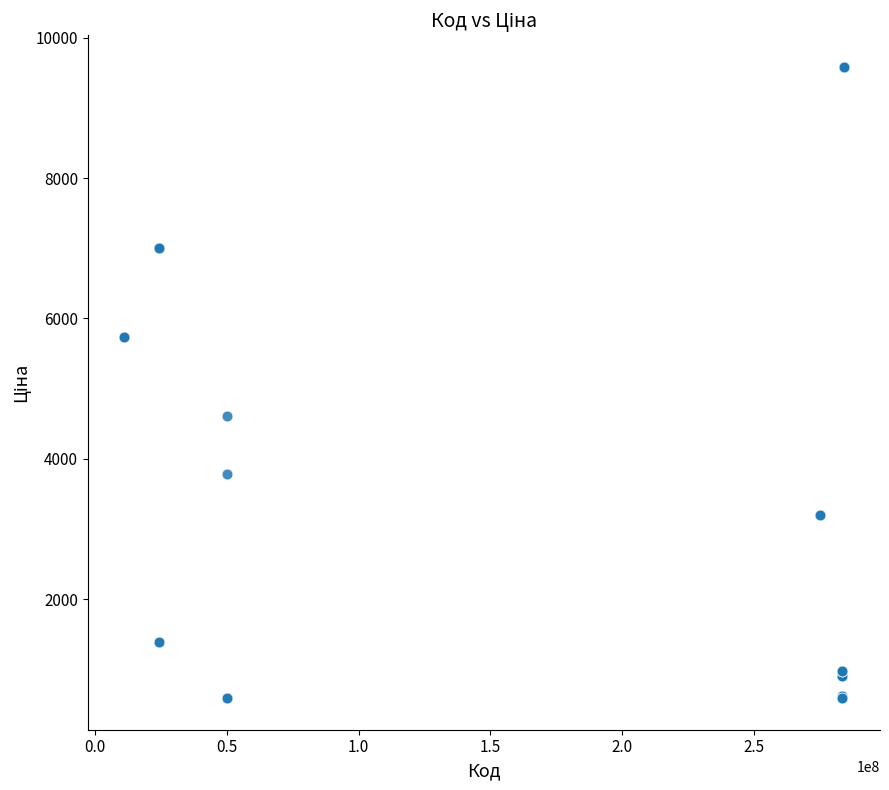

What Y value in the scatter plot is closest to 5087?

4612.5